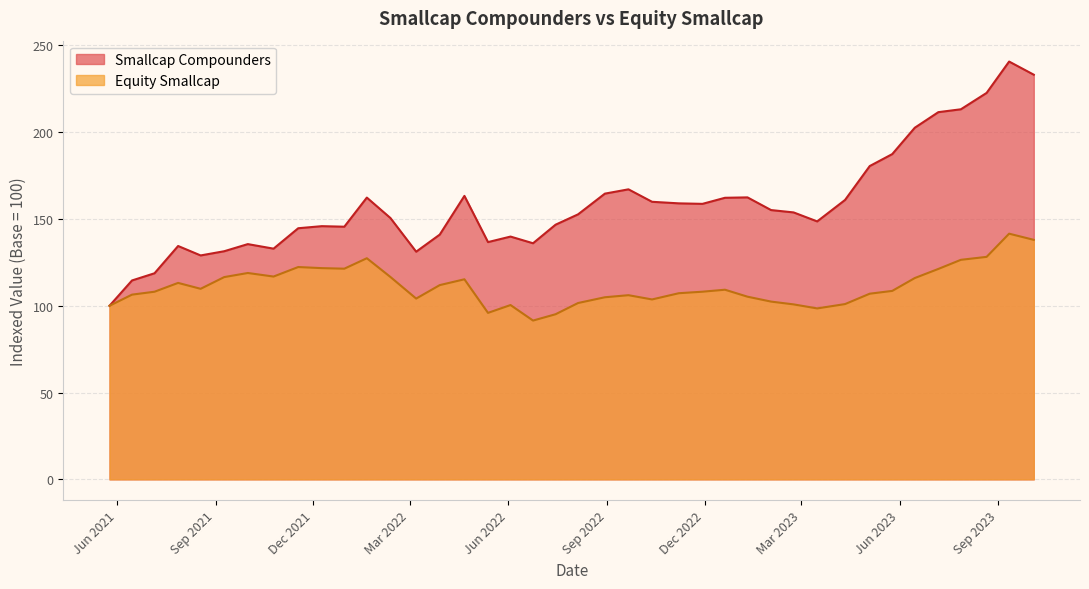

How many lines are shown in the chart?

2